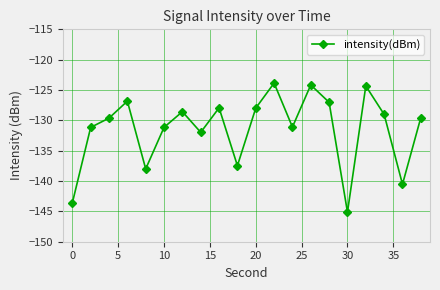

True or false: the data has more than 0 interior local peaks.

True